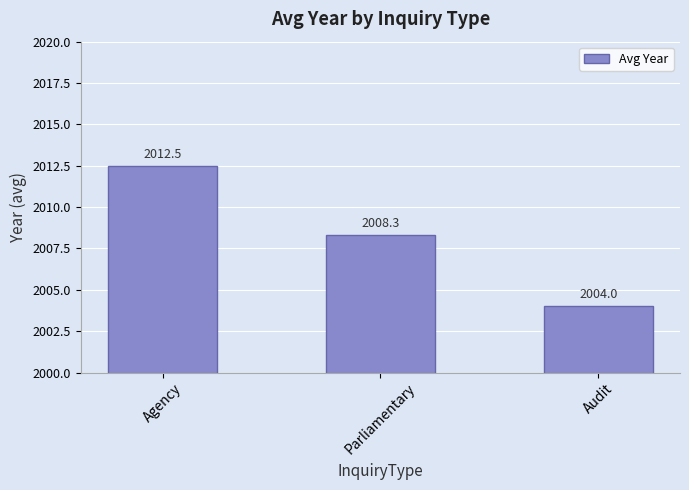

What is the label of the 3rd bar from the left?

Audit